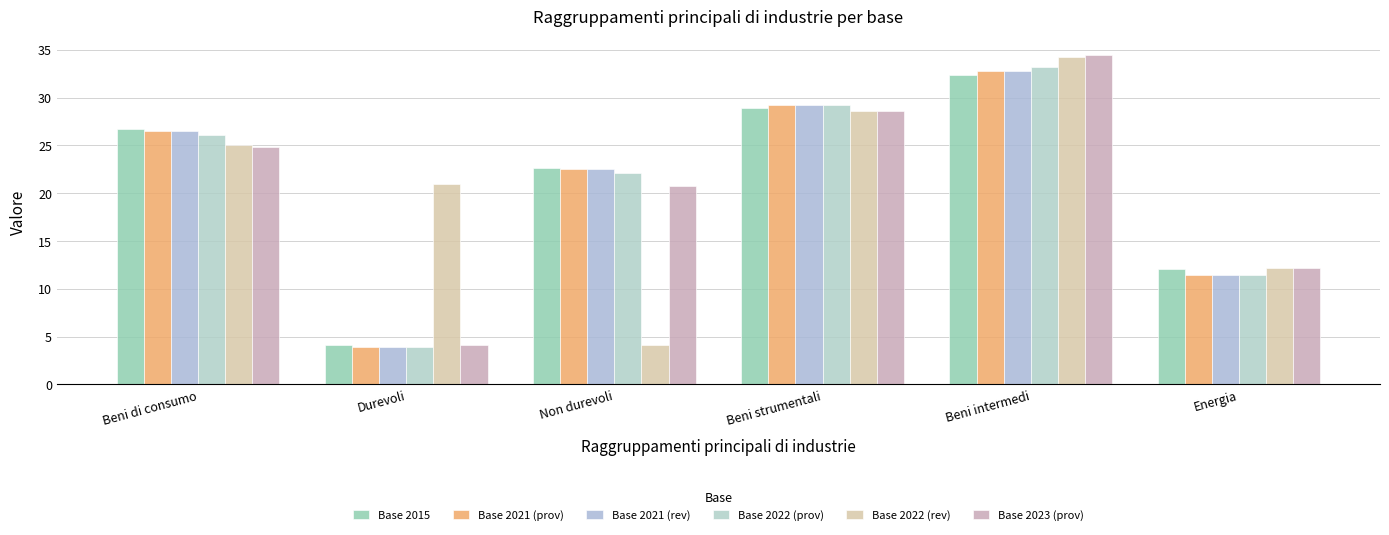

What are all the series names shown in the legend?

Base 2015, Base 2021 (prov), Base 2021 (rev), Base 2022 (prov), Base 2022 (rev), Base 2023 (prov)